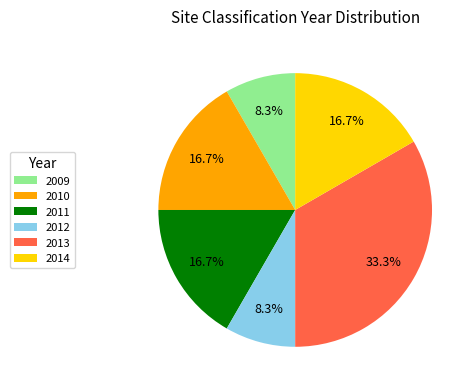

True or false: 2010 accounts for 17% of the total.

True